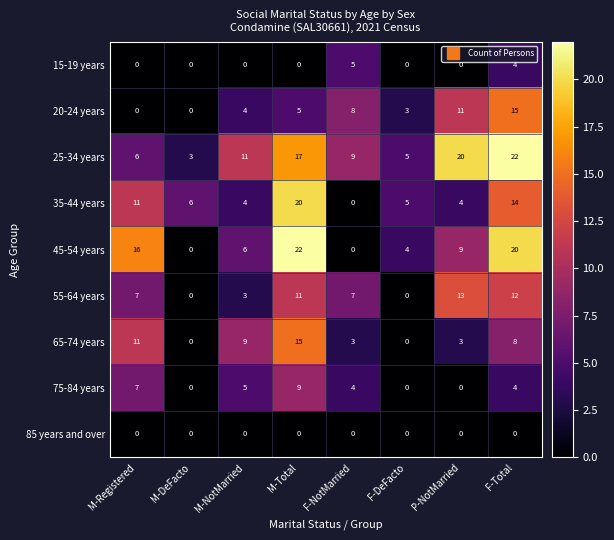

Count the 65-74 years values in the range 3 to 11.

5